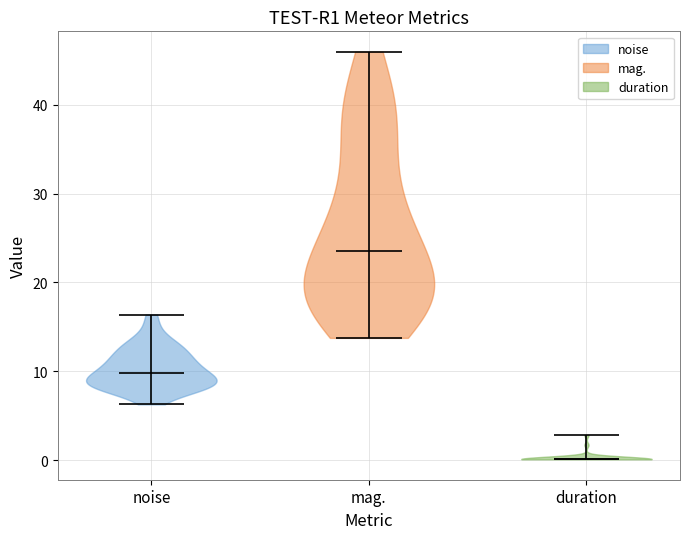

Reading left to right, read every violin against the y-axis: where its median line is, and the lowest and highest points it reaches. The values are not printed on the chart, so give them approximately, as read against the axis.

noise: median line 10, lowest point 6, highest point 16
mag.: median line 24, lowest point 14, highest point 46
duration: median line 0, lowest point 0, highest point 3